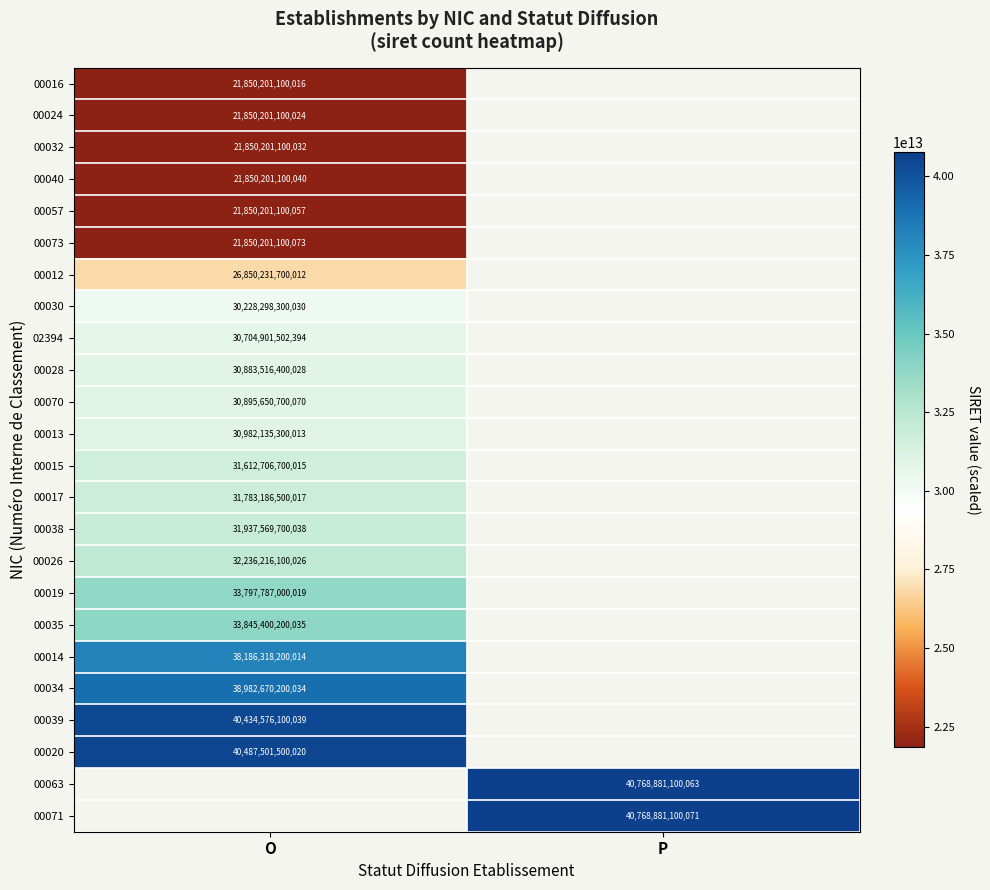

What is the difference between the highest and lowest values at O?

18637300400004.0